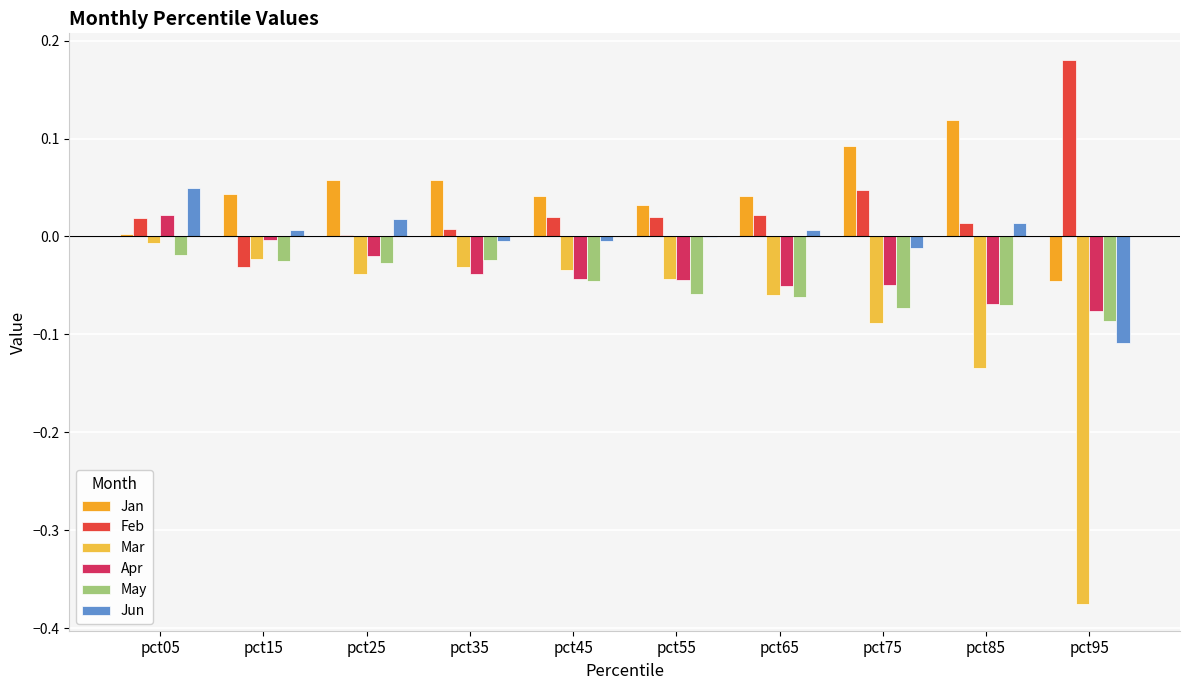

Count the number of data series in this chart.

6